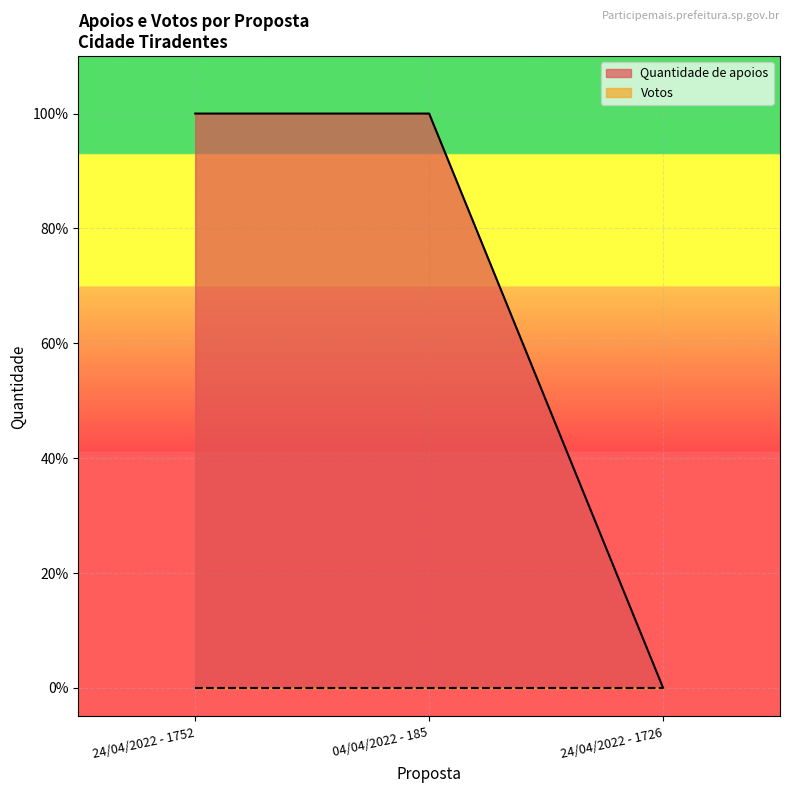

List the labels in order of value, smallest first.

24/04/2022 - 1726, 24/04/2022 - 1752, 04/04/2022 - 185